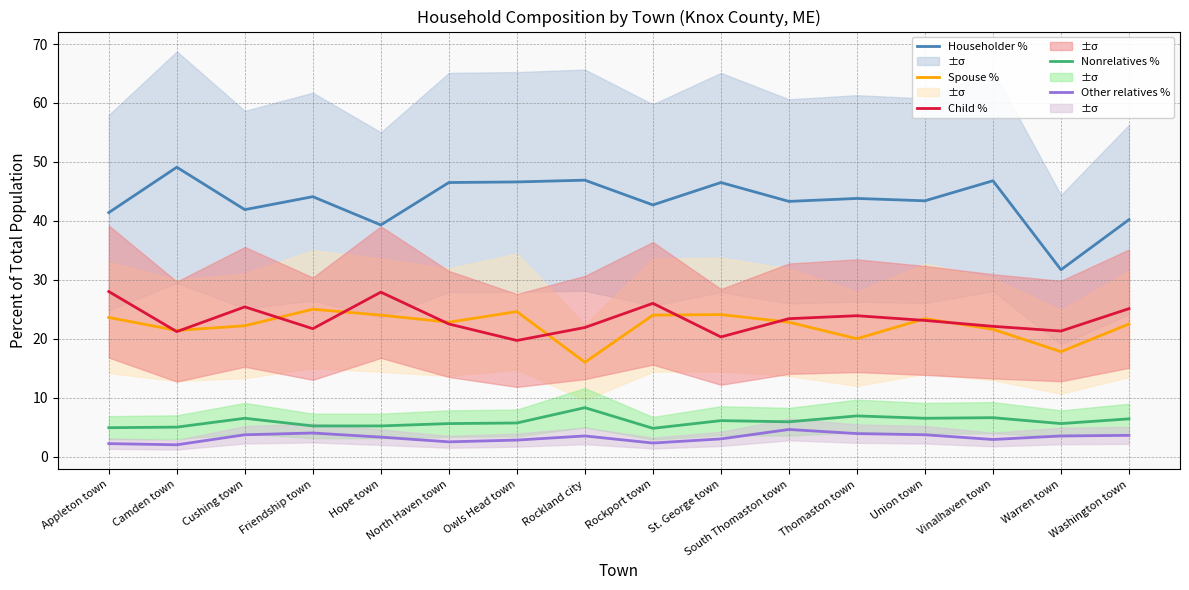

True or false: Child % and Other relatives % intersect in this chart.

False